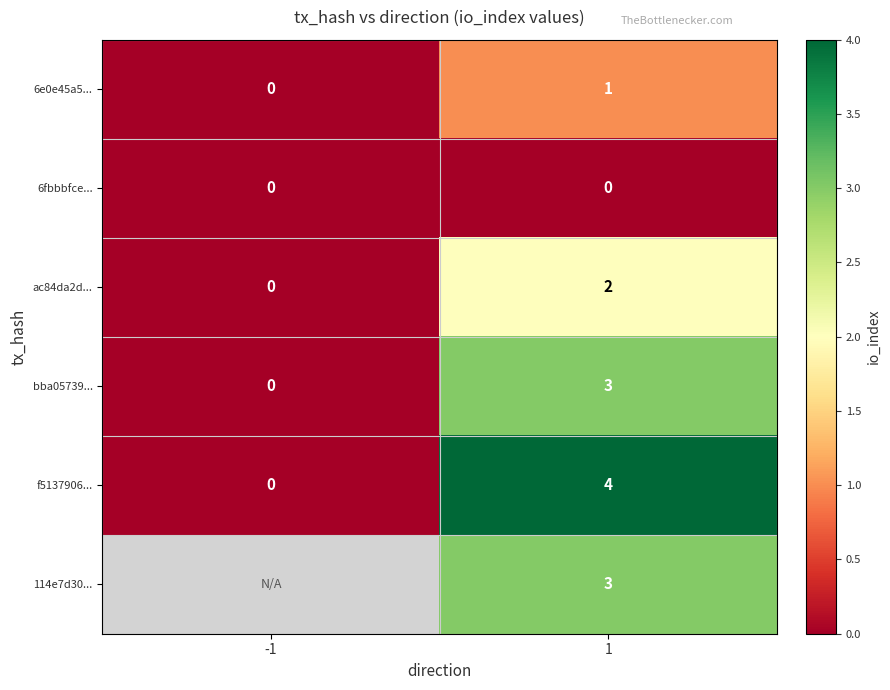

Between 1 and -1, which is larger?

1